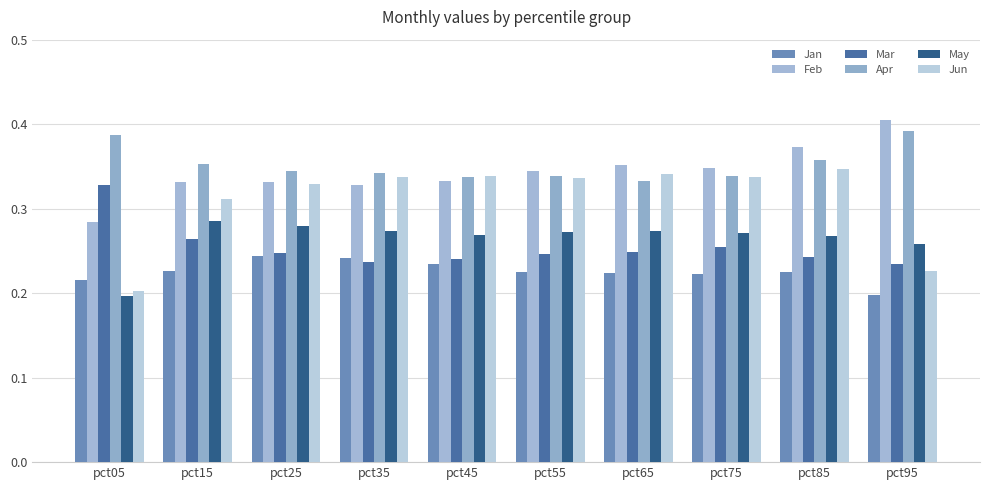

Reading left to right, extract all data points from this chart.

Jan: pct05=0.2	pct15=0.2	pct25=0.2	pct35=0.2	pct45=0.2	pct55=0.2	pct65=0.2	pct75=0.2	pct85=0.2	pct95=0.2
Feb: pct05=0.3	pct15=0.3	pct25=0.3	pct35=0.3	pct45=0.3	pct55=0.3	pct65=0.4	pct75=0.3	pct85=0.4	pct95=0.4
Mar: pct05=0.3	pct15=0.3	pct25=0.2	pct35=0.2	pct45=0.2	pct55=0.2	pct65=0.2	pct75=0.3	pct85=0.2	pct95=0.2
Apr: pct05=0.4	pct15=0.4	pct25=0.3	pct35=0.3	pct45=0.3	pct55=0.3	pct65=0.3	pct75=0.3	pct85=0.4	pct95=0.4
May: pct05=0.2	pct15=0.3	pct25=0.3	pct35=0.3	pct45=0.3	pct55=0.3	pct65=0.3	pct75=0.3	pct85=0.3	pct95=0.3
Jun: pct05=0.2	pct15=0.3	pct25=0.3	pct35=0.3	pct45=0.3	pct55=0.3	pct65=0.3	pct75=0.3	pct85=0.3	pct95=0.2